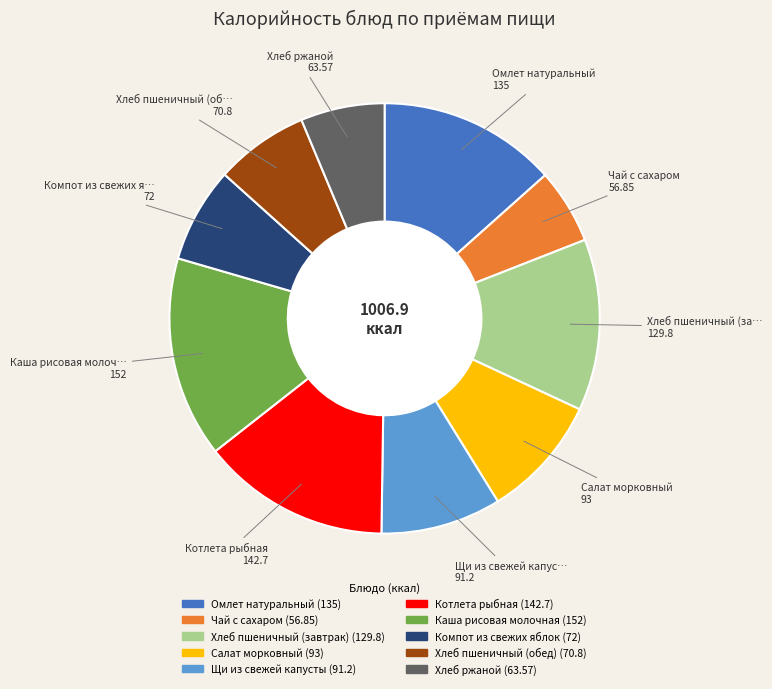

Does any single category account for the majority?

No